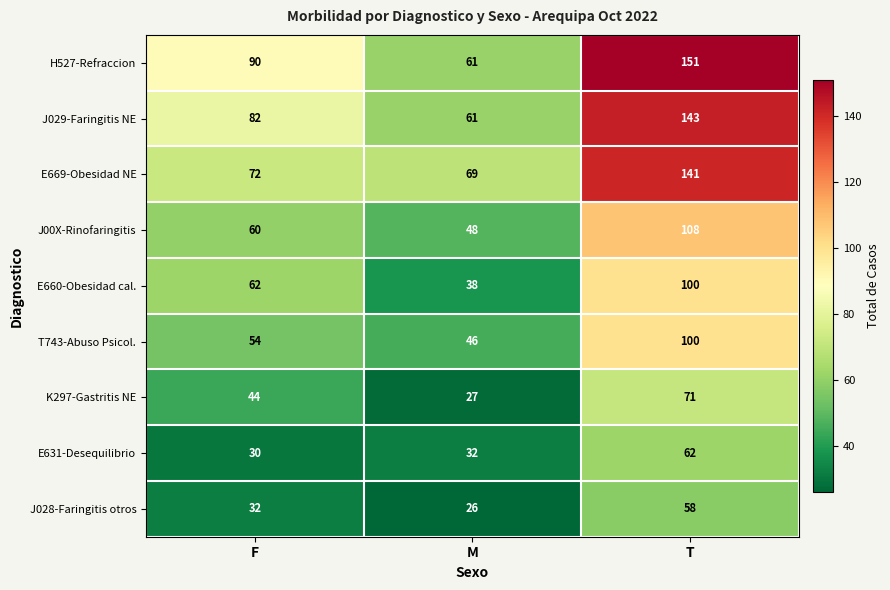

List the labels in order of J00X-Rinofaringitis value, smallest first.

M, F, T